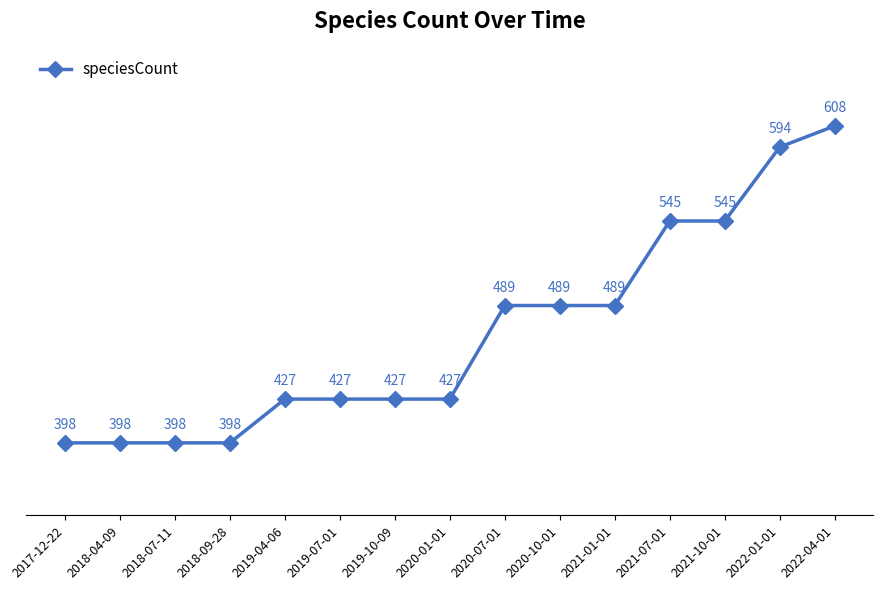

Does the chart have visible grid lines?

No